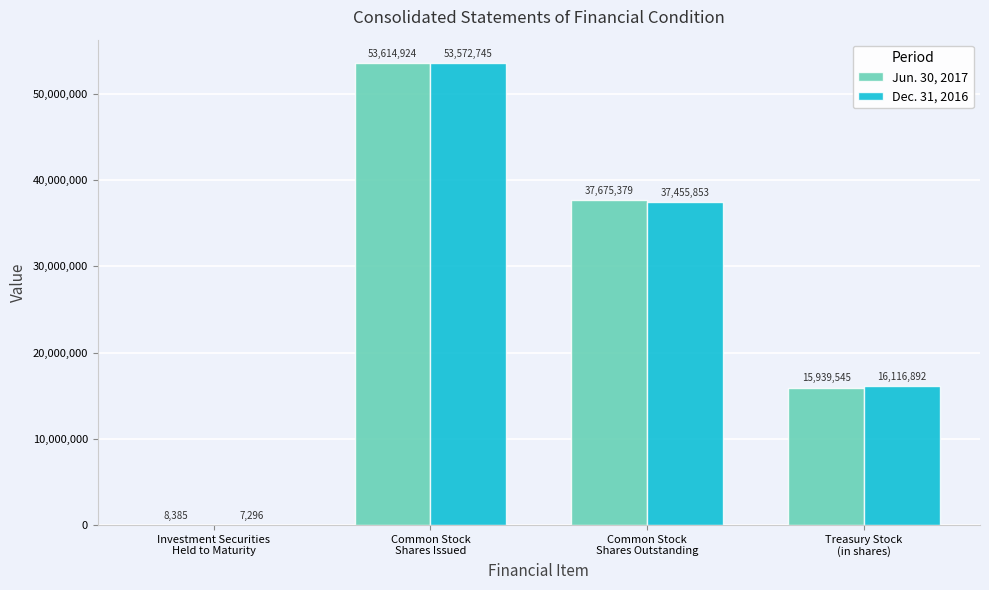

What is the greatest value displayed?

53614924